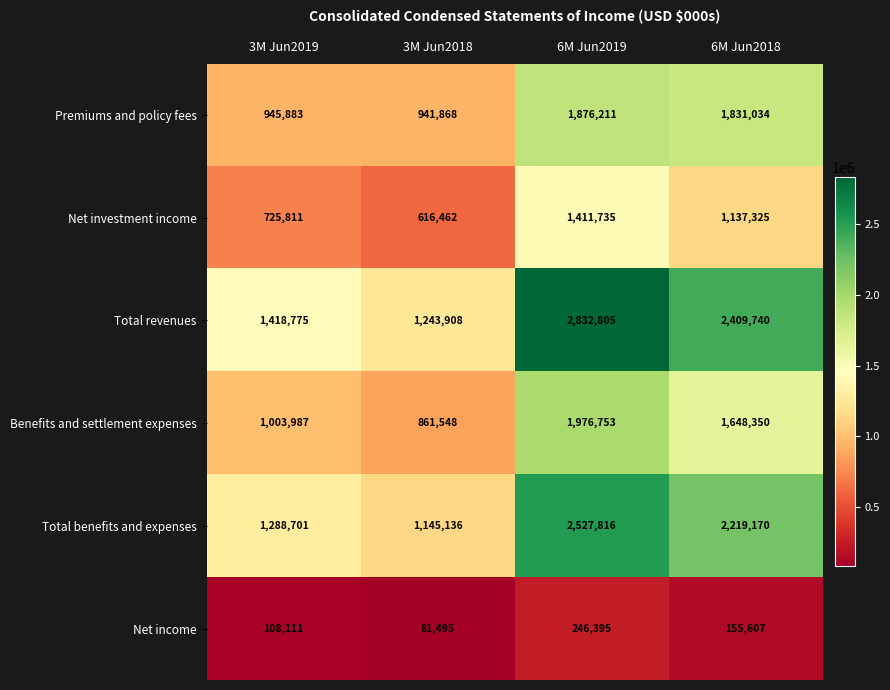

Rank the series at 3M Jun2018 from lowest to highest value.

Net income, Net investment income, Benefits and settlement expenses, Premiums and policy fees, Total benefits and expenses, Total revenues